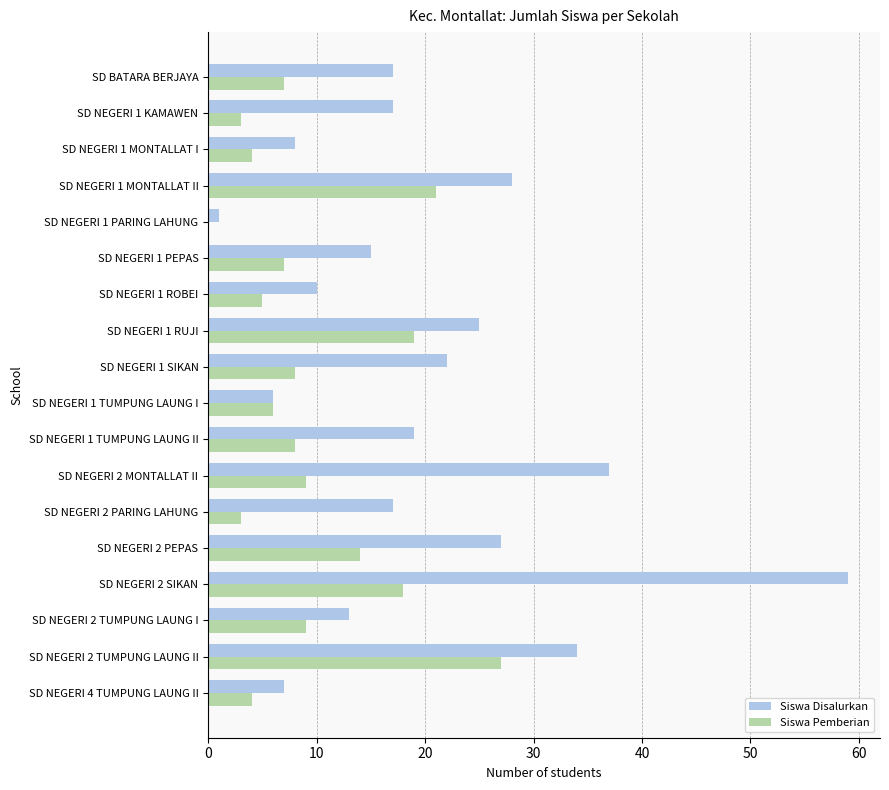

Is it true that Siswa Pemberian equals 6 at SD NEGERI 4 TUMPUNG LAUNG II?

False